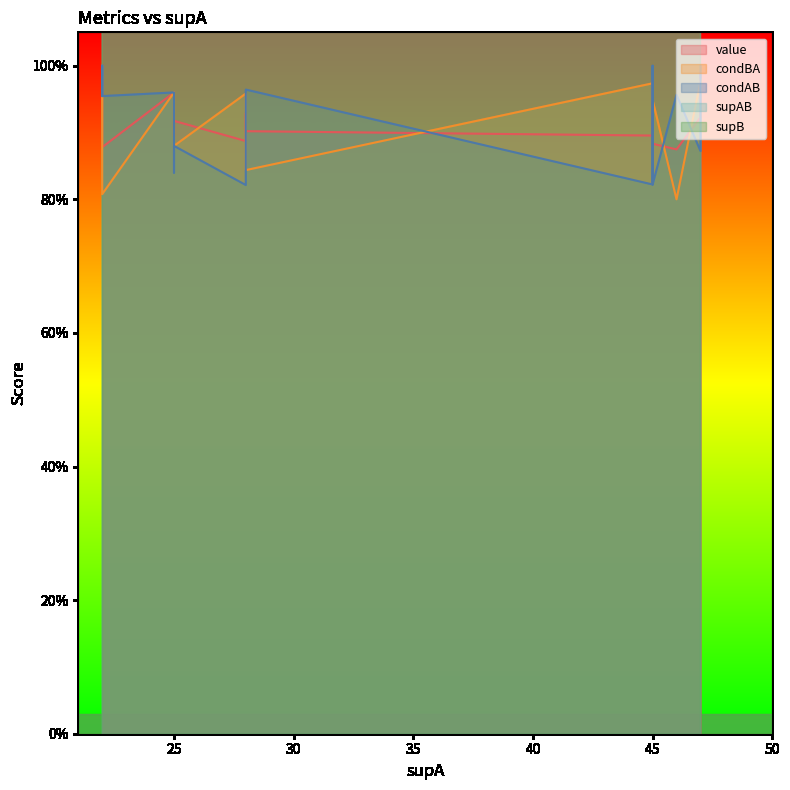

Does the chart have visible grid lines?

No